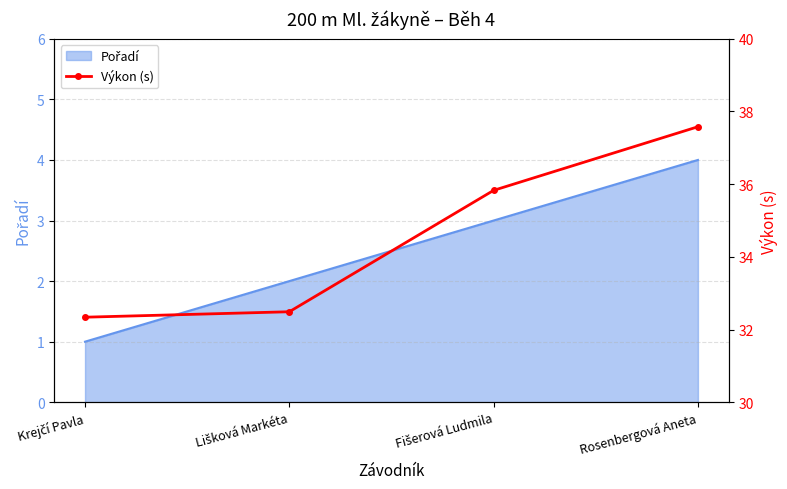

True or false: the data has more than 2 interior local peaks.

False